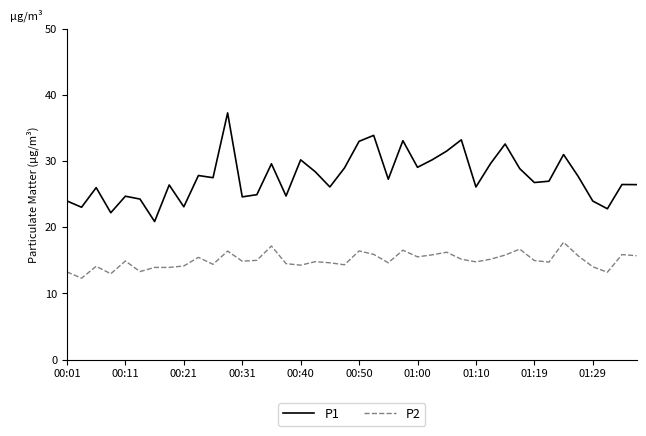

What is the maximum value for P2?

17.7